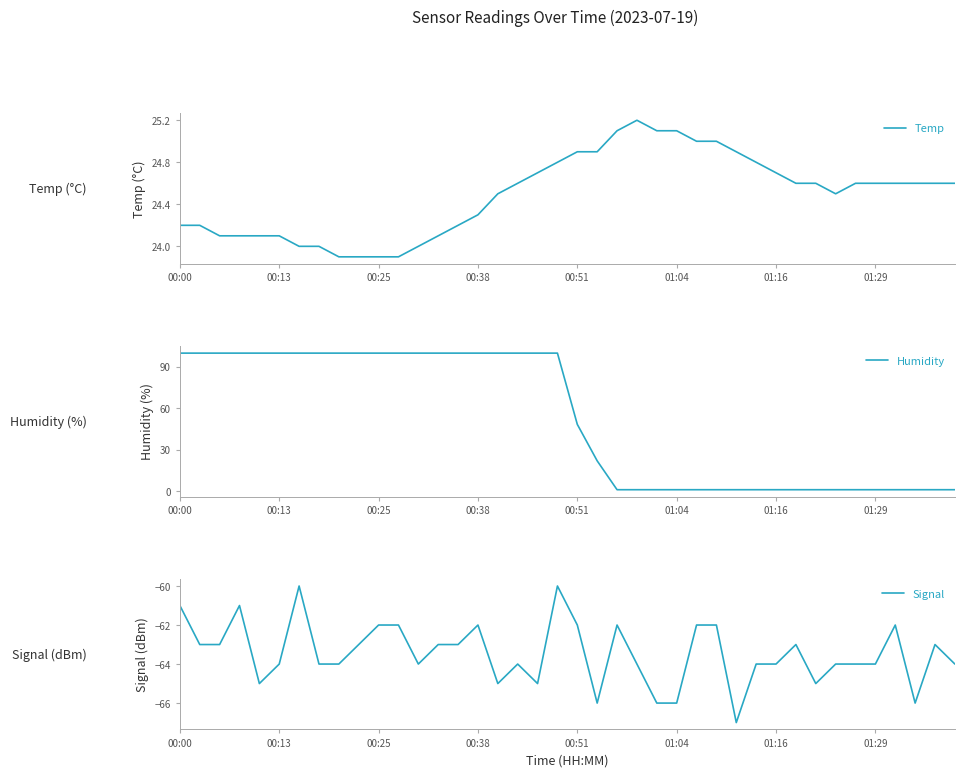

True or false: Signal and Humidity cross at least once.

False